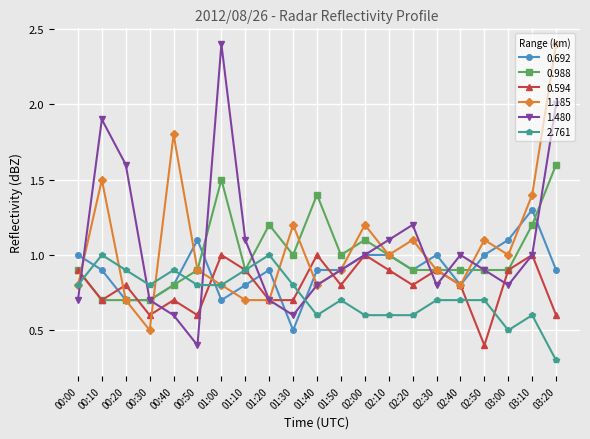

Count the number of categories in the chart.

21